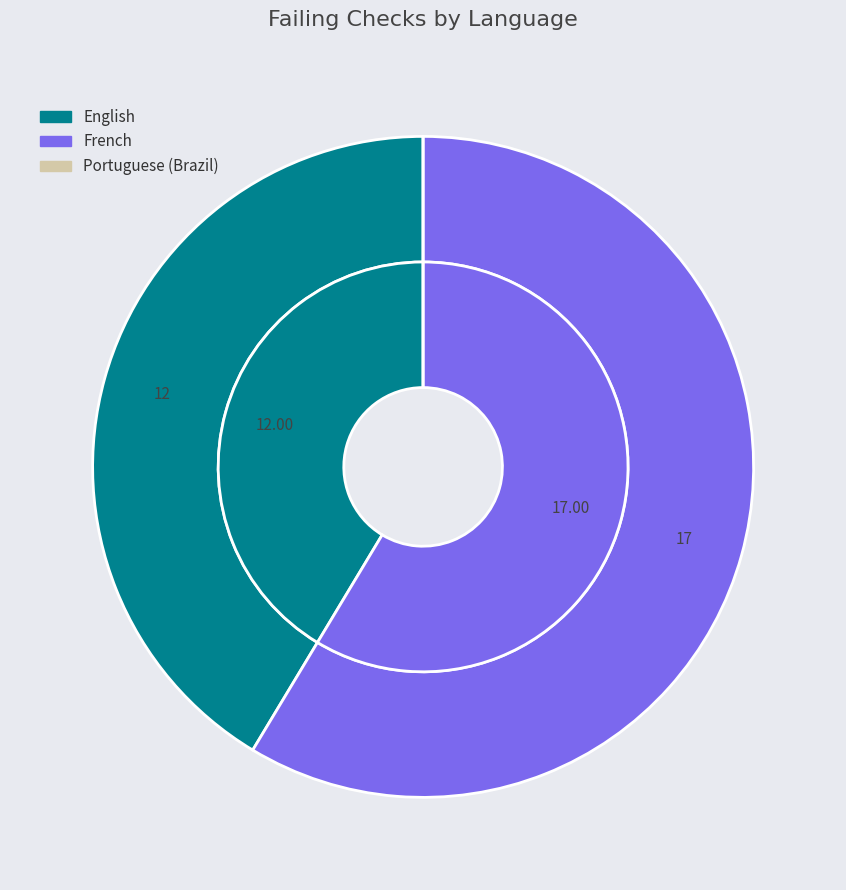

What percentage is the French slice, to the nearest percent?

59%